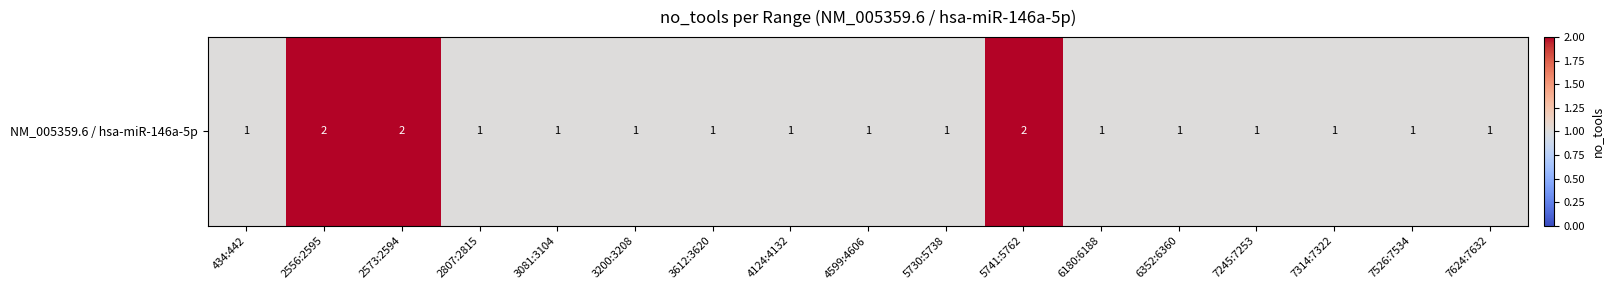

What is the ratio of the value at 7526:7534 to the value at 6352:6360?

1.0